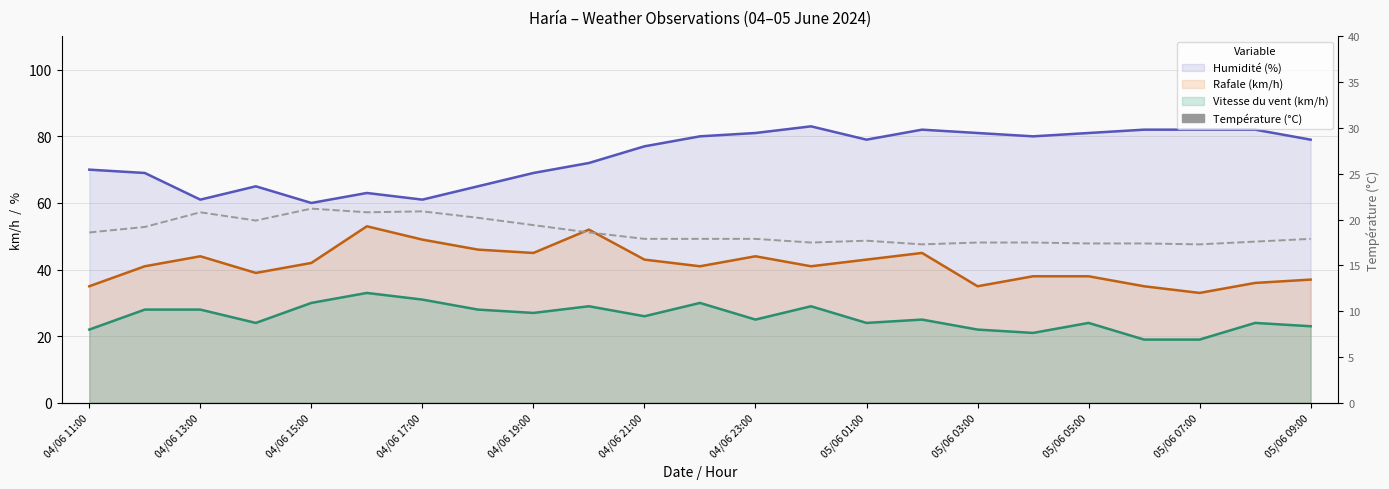

What is the difference between the maximum and minimum values?

3.9